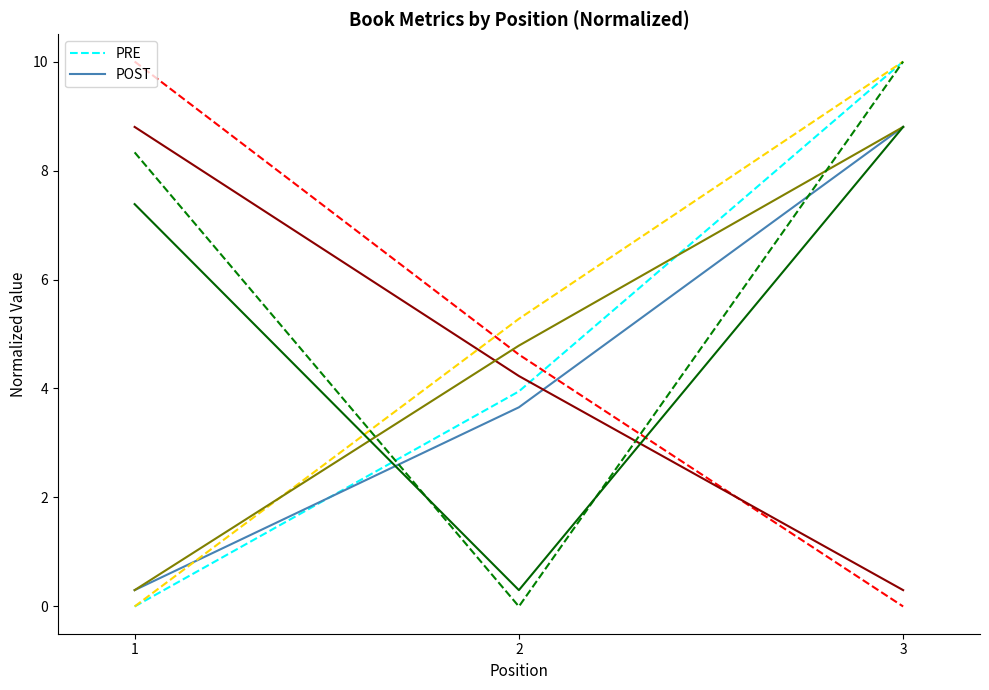

At which category is the sum across all series the highest?

3